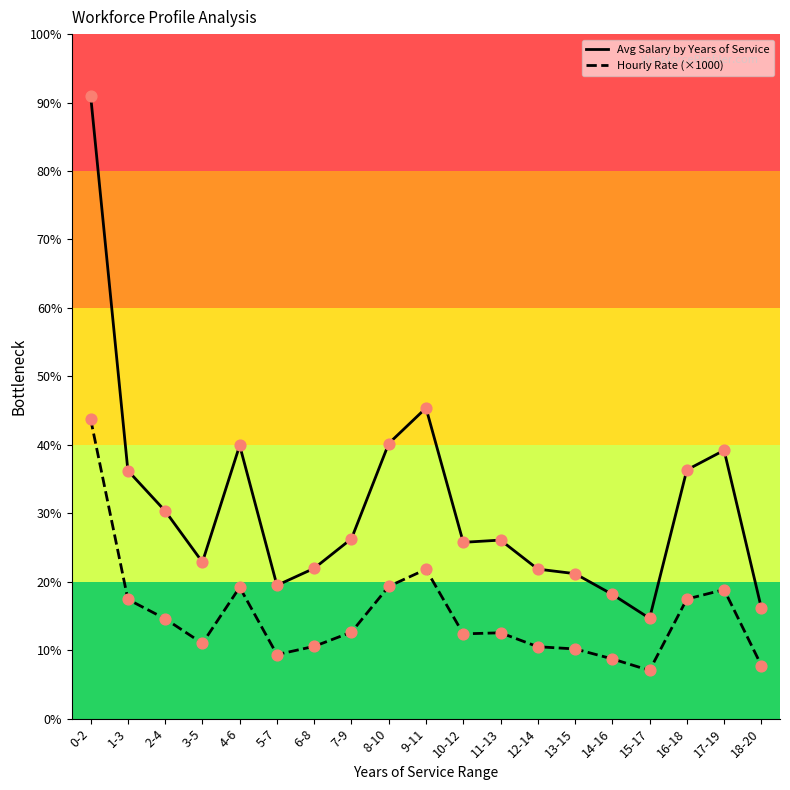

Which series has the largest total across all categories?

Avg Salary by Years of Service